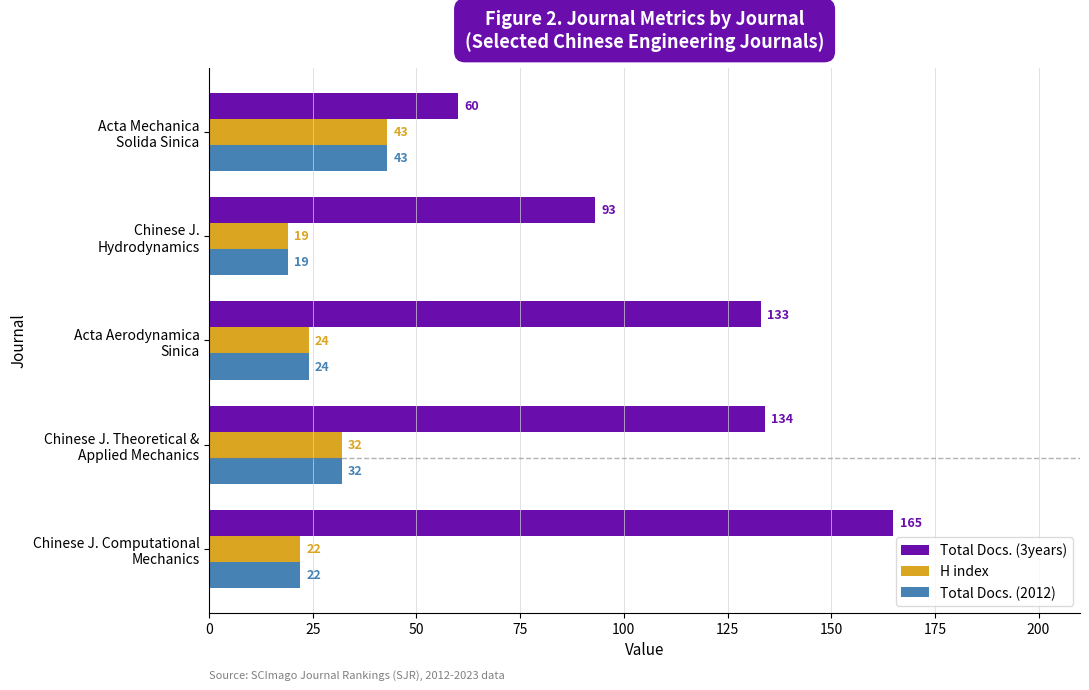

Which series has the largest range (max minus min)?

Total Docs. (3years)